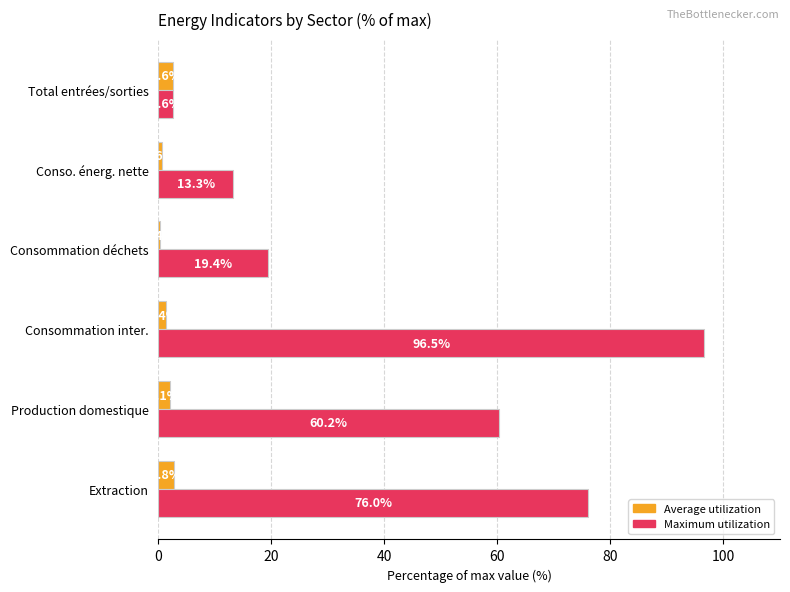

Which category has the lowest value in the Maximum utilization series?

Total entrées/sorties